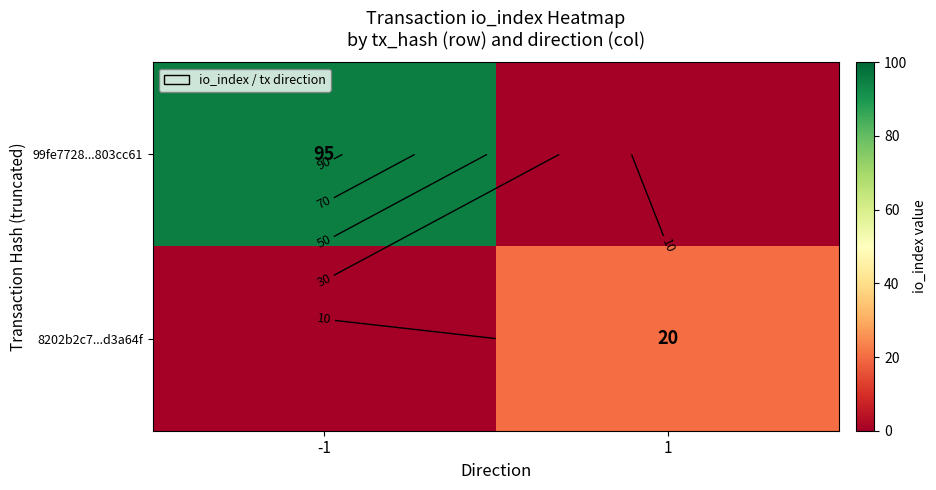

Which label corresponds to the largest value in the chart?

-1